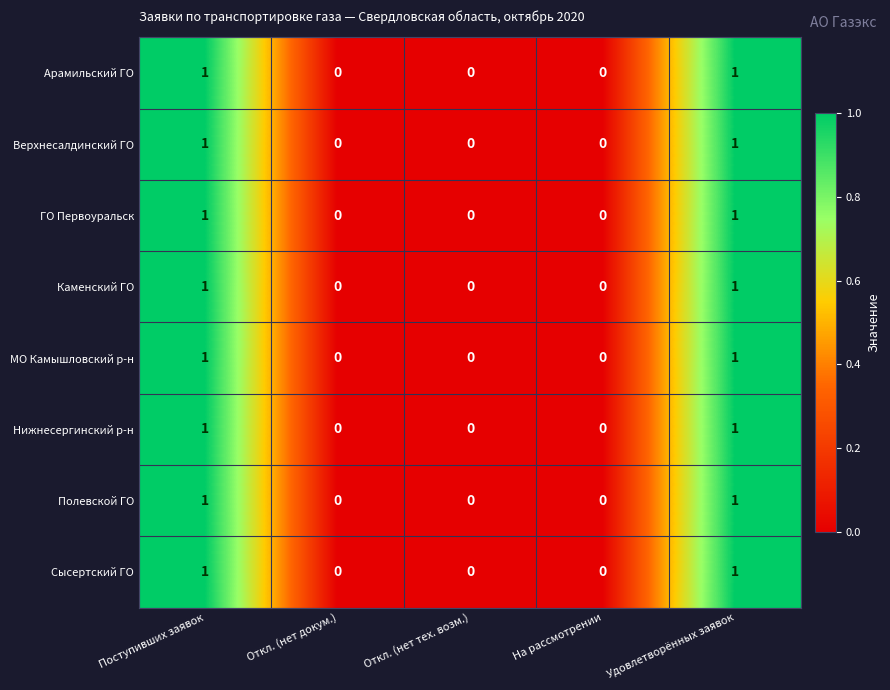

What is the total value across all series at Удовлетворённых заявок?

8